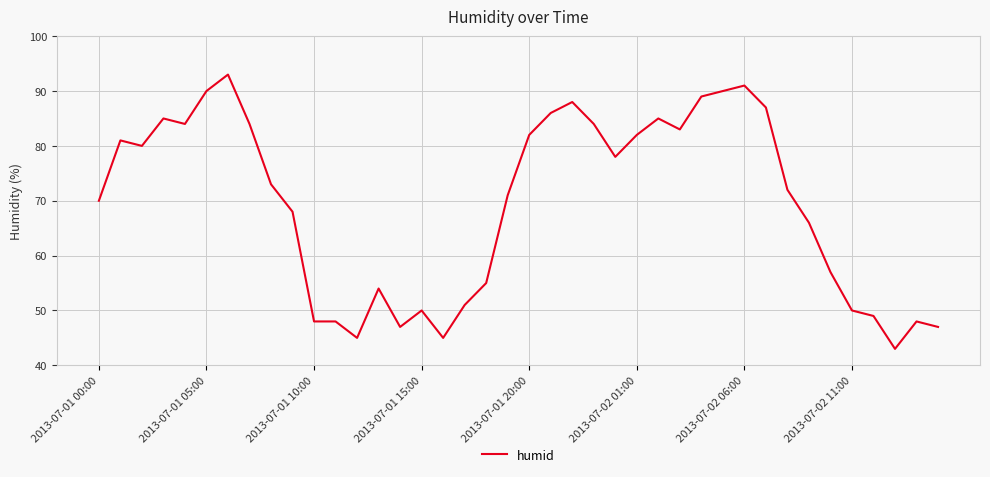

True or false: there are more than 2 points higher than both neighbors.

True